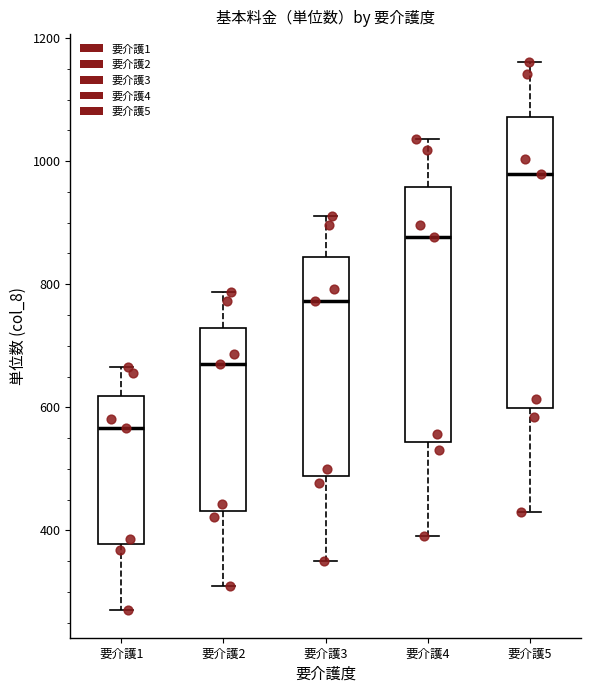

Which box's median line is the lowest?

要介護1